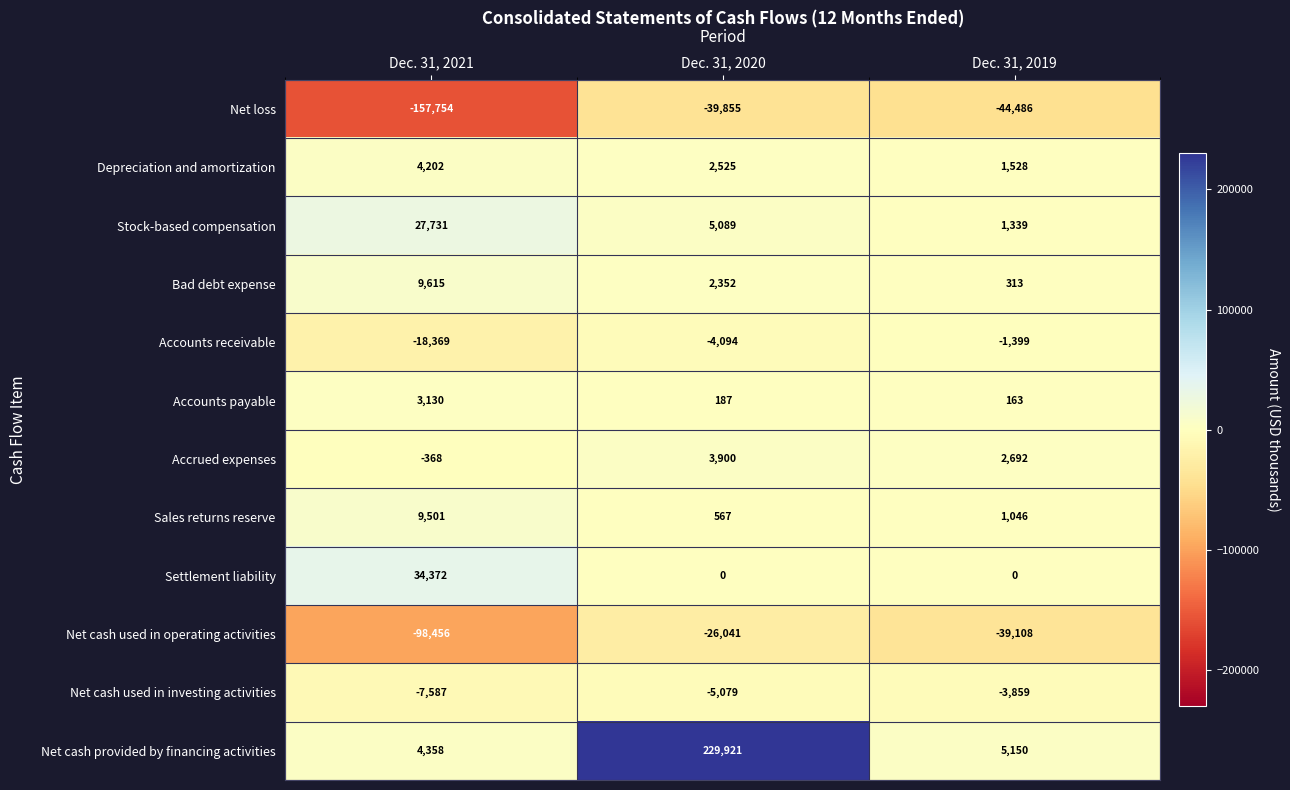

At Dec. 31, 2019, list the series in order from smallest to largest.

Net loss, Net cash used in operating activities, Net cash used in investing activities, Accounts receivable, Settlement liability, Accounts payable, Bad debt expense, Sales returns reserve, Stock-based compensation, Depreciation and amortization, Accrued expenses, Net cash provided by financing activities